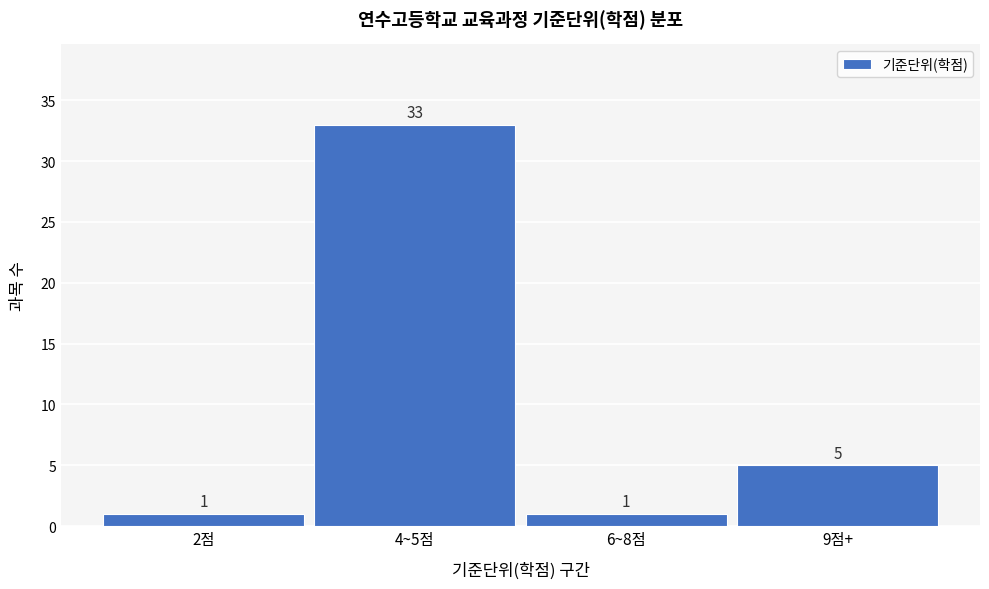

Reading left to right, what are all the values shown in this chart?

1	33	1	5